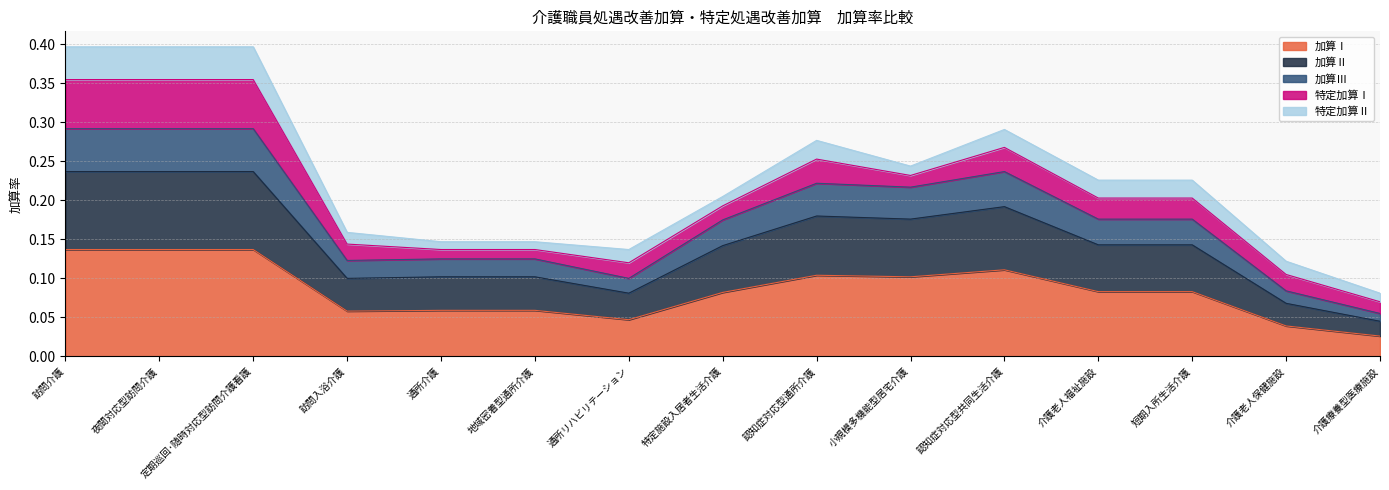

The 加算Ⅱ series shows 0.0 at 介護療養型医療施設. True or false?

True